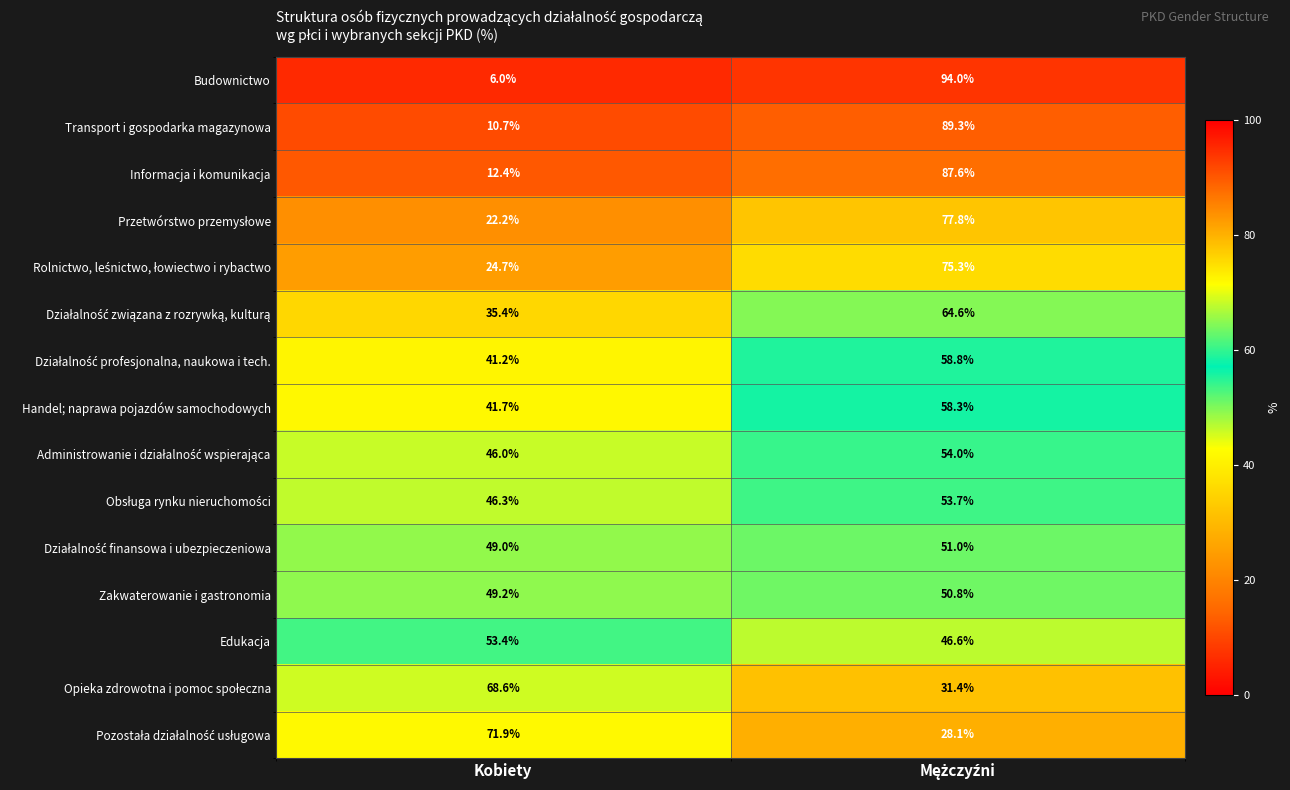

What is the average value of the Edukacja series?

50.0